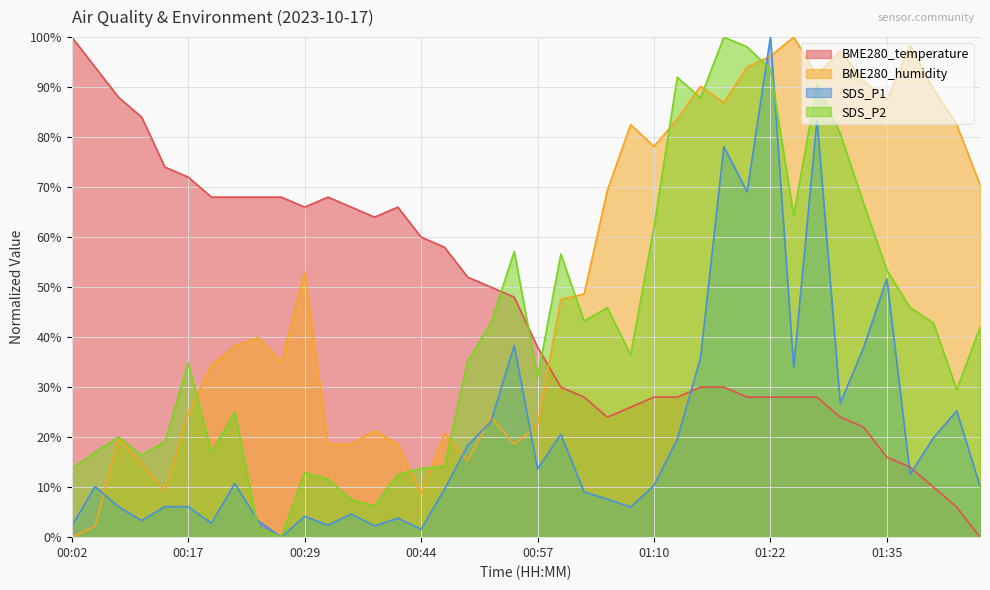

At which label is BME280_humidity closest to 50?

01:02